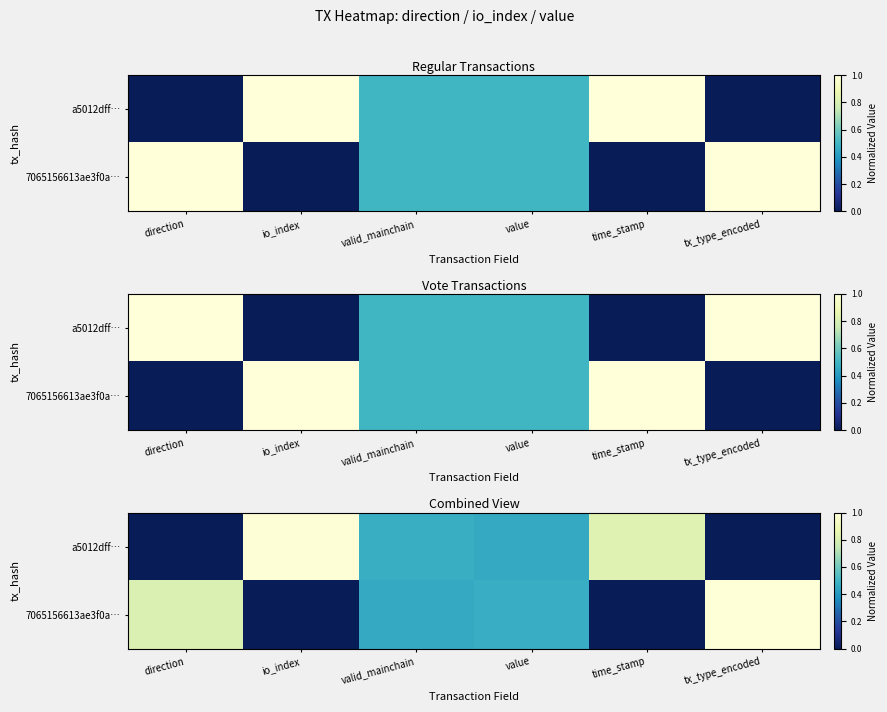

What is the spread (max minus min) of values at io_index?

1.0